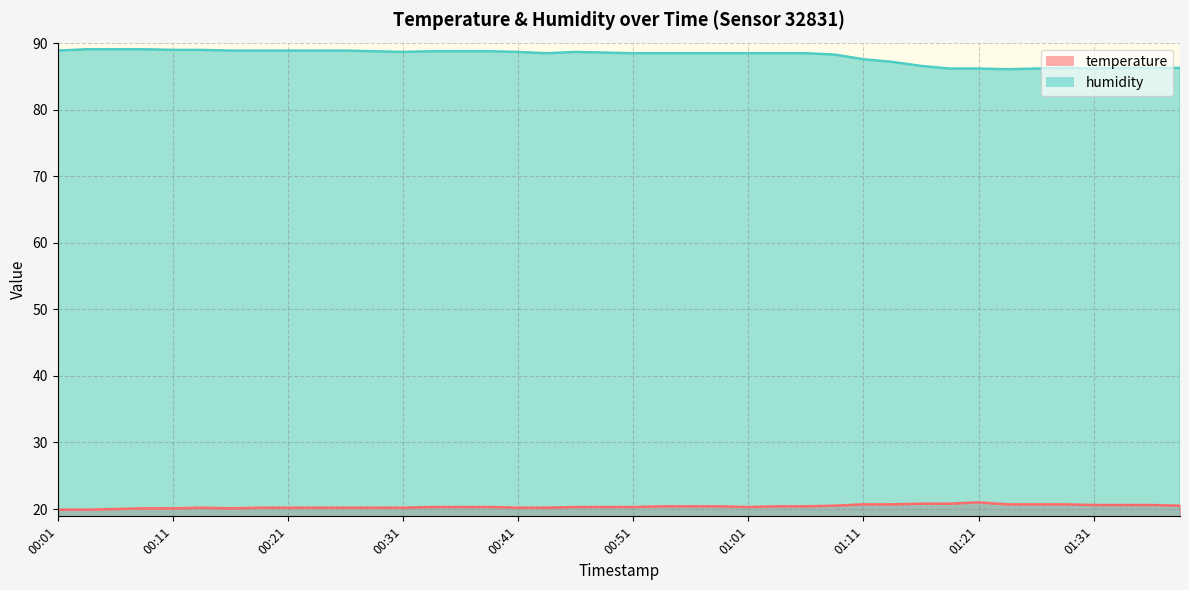

What is the difference between the temperature values at 00:56 and 00:29?

0.2